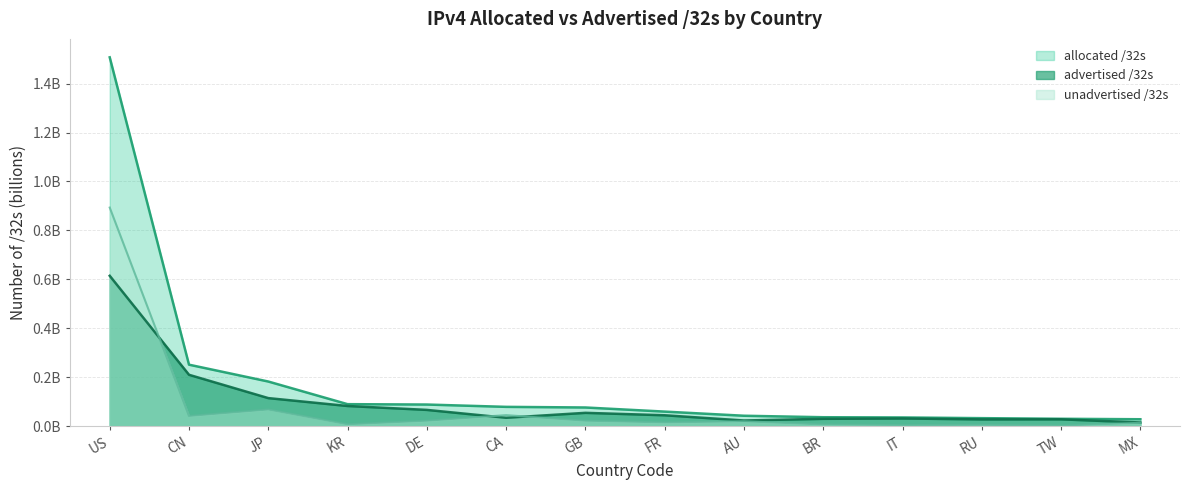

True or false: unadvertised_32s and advertised_32s intersect in this chart.

True